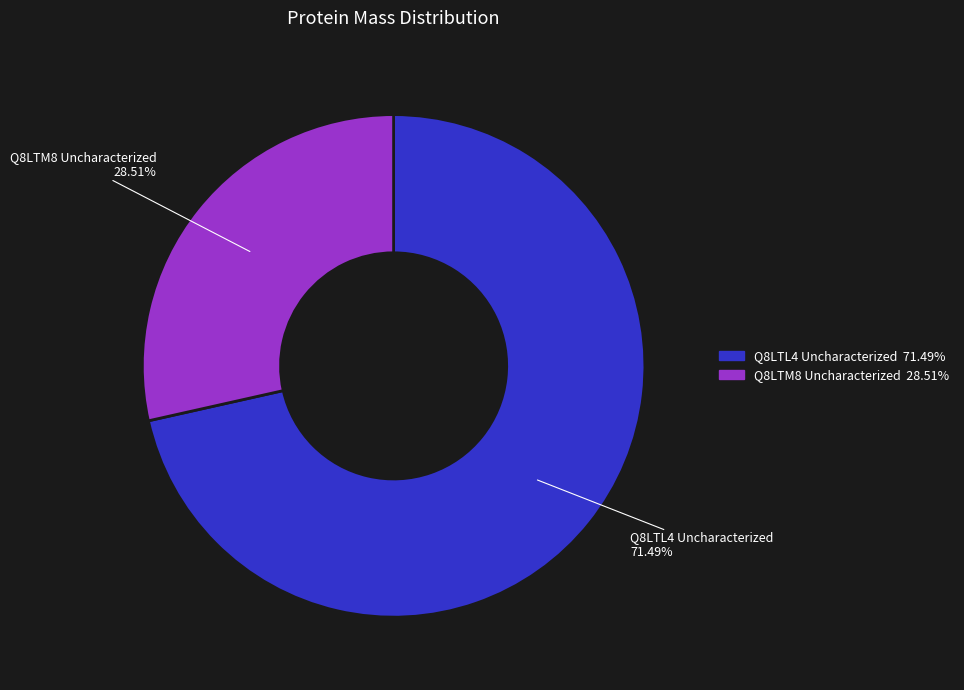

To the nearest percent, what is the difference between the largest and smallest slice percentages?

43%